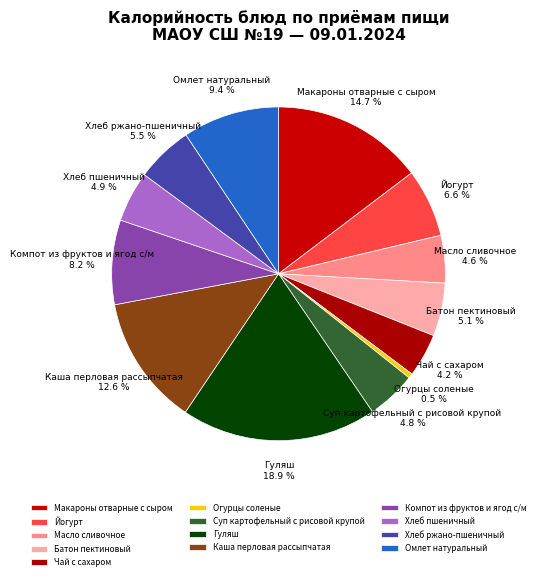

What is the smallest slice in the pie chart?

Огурцы соленые